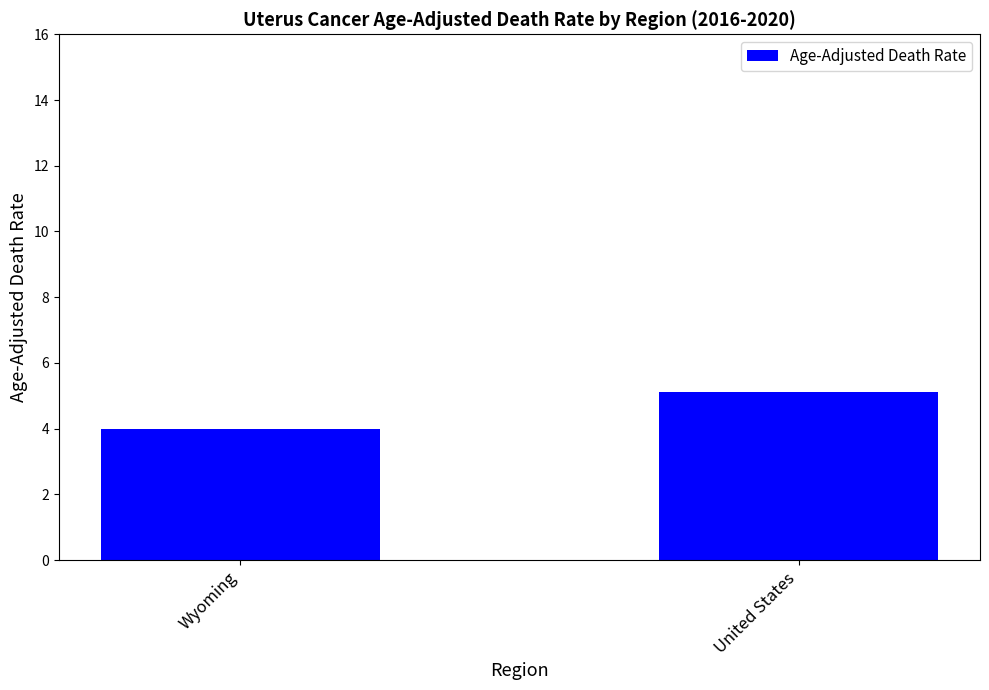

The chart shows a value of 4.0 at Wyoming. True or false?

True